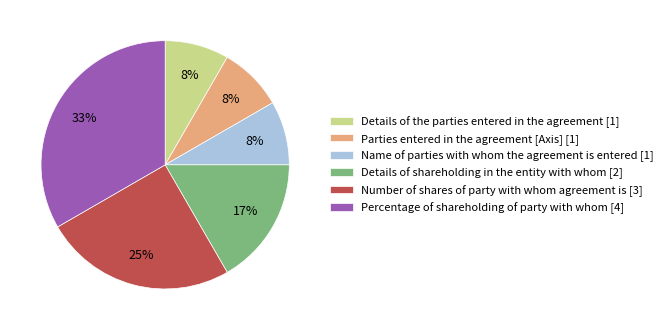

Combined, do Details of shareholding in the entity with whom [2] and Number of shares of party with whom agreement is [3] account for over 50%?

No